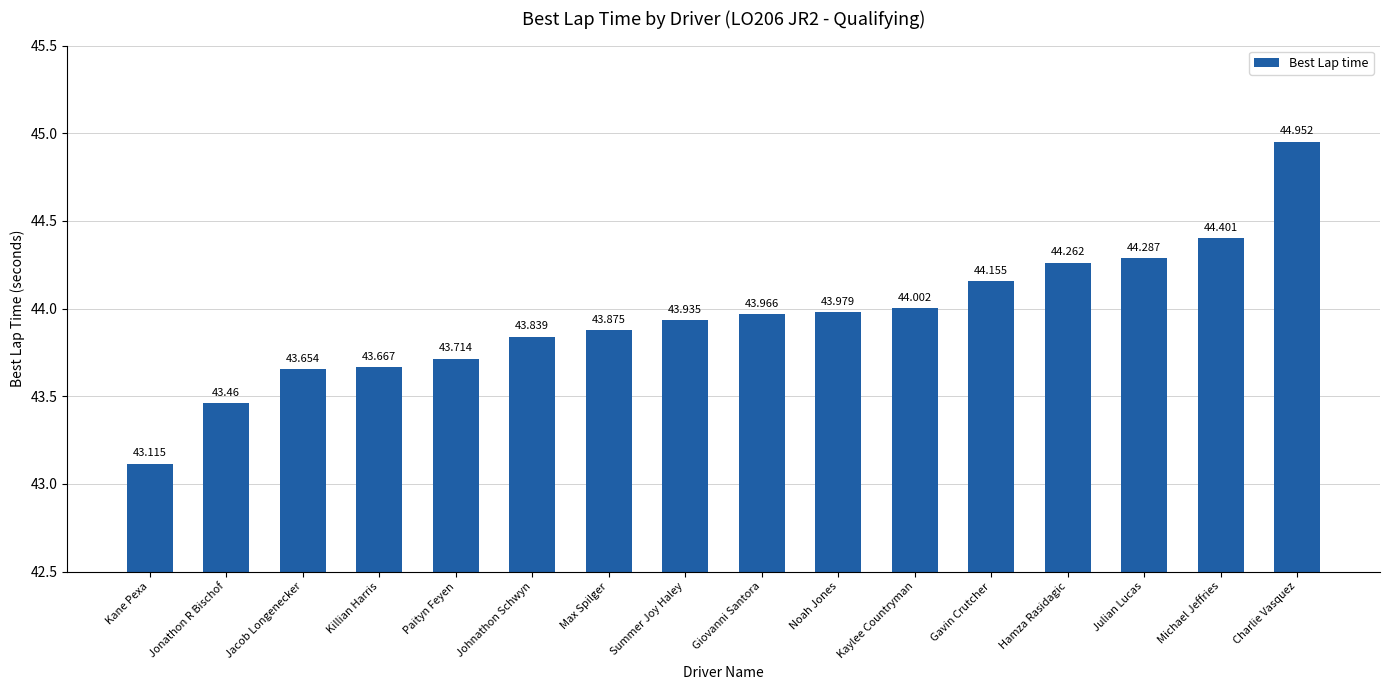

Is it true that the value at Jonathon R Bischof is 43.5?

True